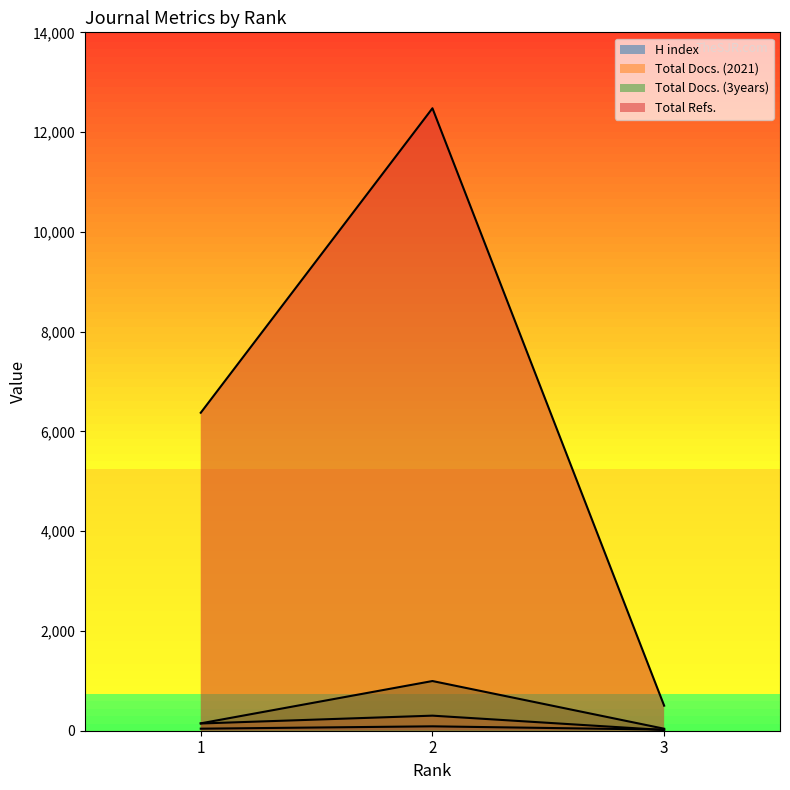

What is the value of the Total Docs. (2021) point at the 3rd from the left?

14